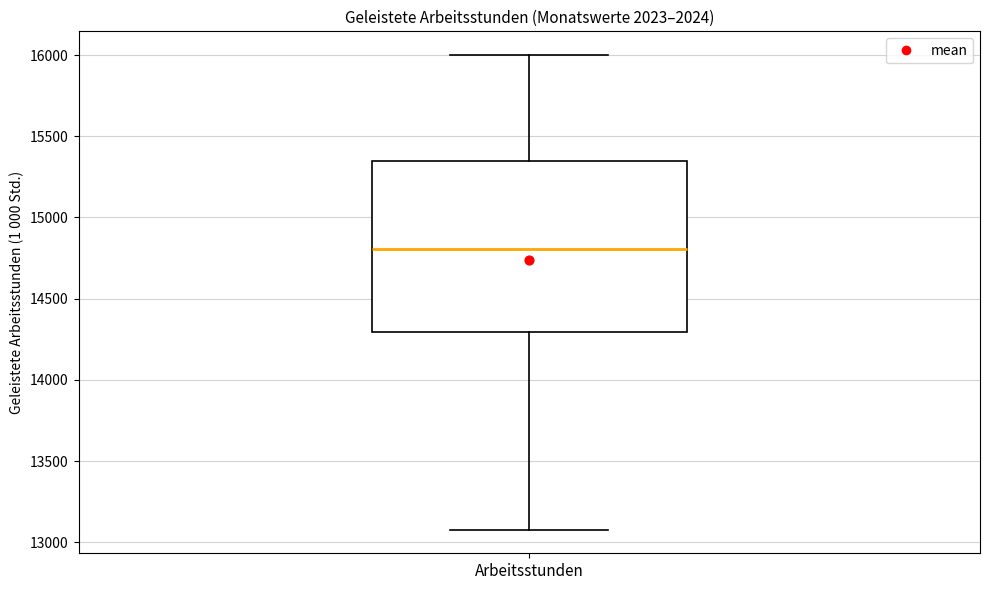

Transcribe this box plot: give where the median line is, the range the box spans, and where the two whiskers end, as read against the y-axis. The values are not printed on the chart, so give them approximately, as read against the axis.

median 14800, box 14300 to 15350, whiskers 13100 to 16000